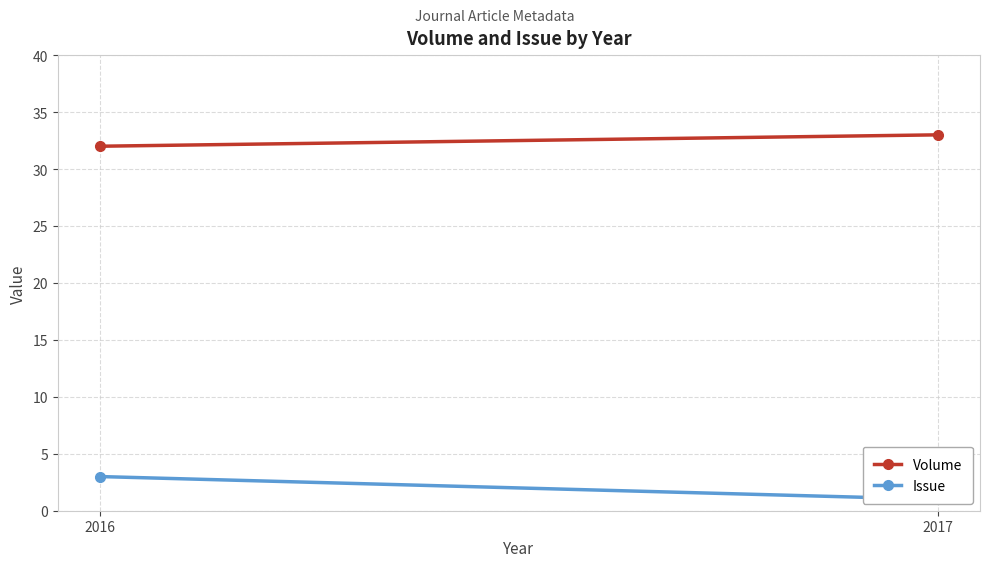

At 2017, list the series in order from largest to smallest.

Volume, Issue